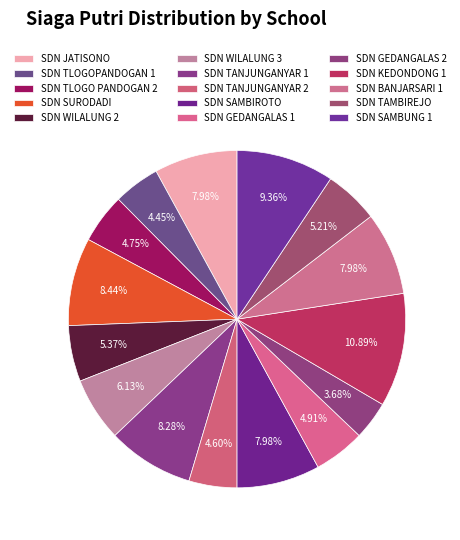

Count the number of slices in the pie.

15